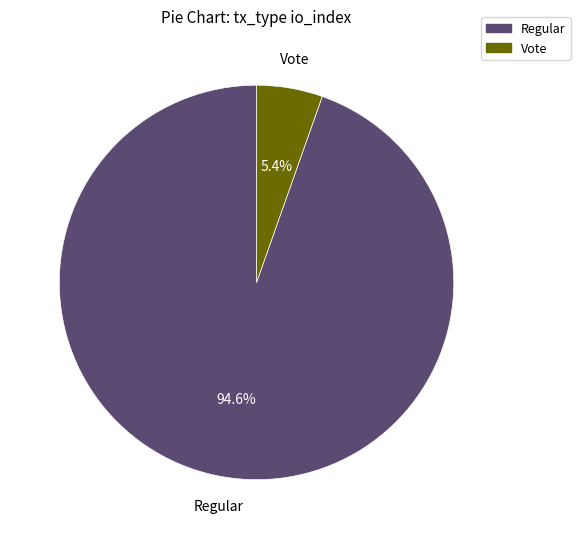

Is there any slice that represents more than half of the pie?

Yes